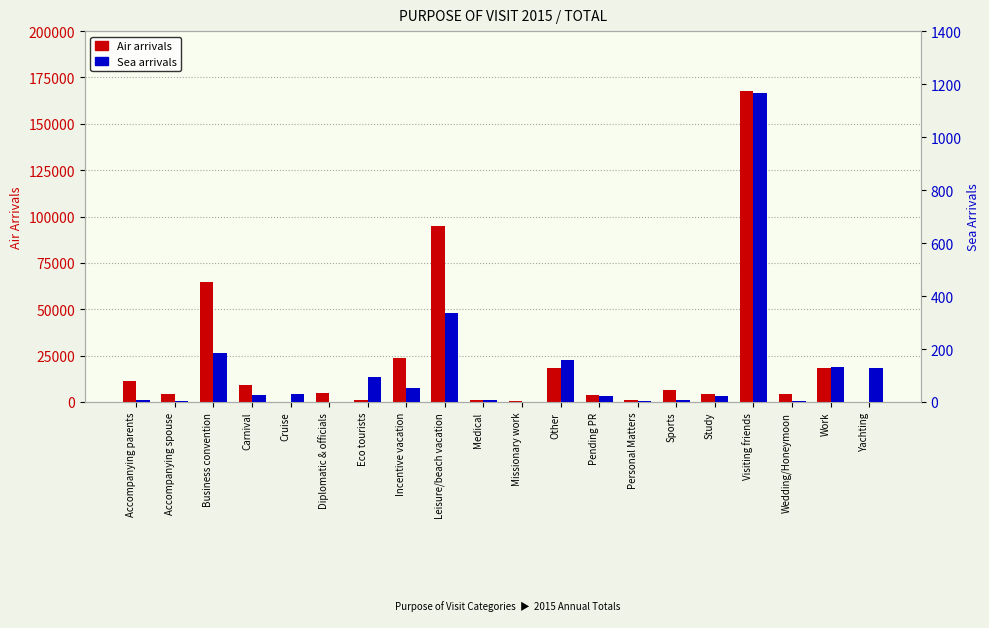

How many bars are there in each group?

2